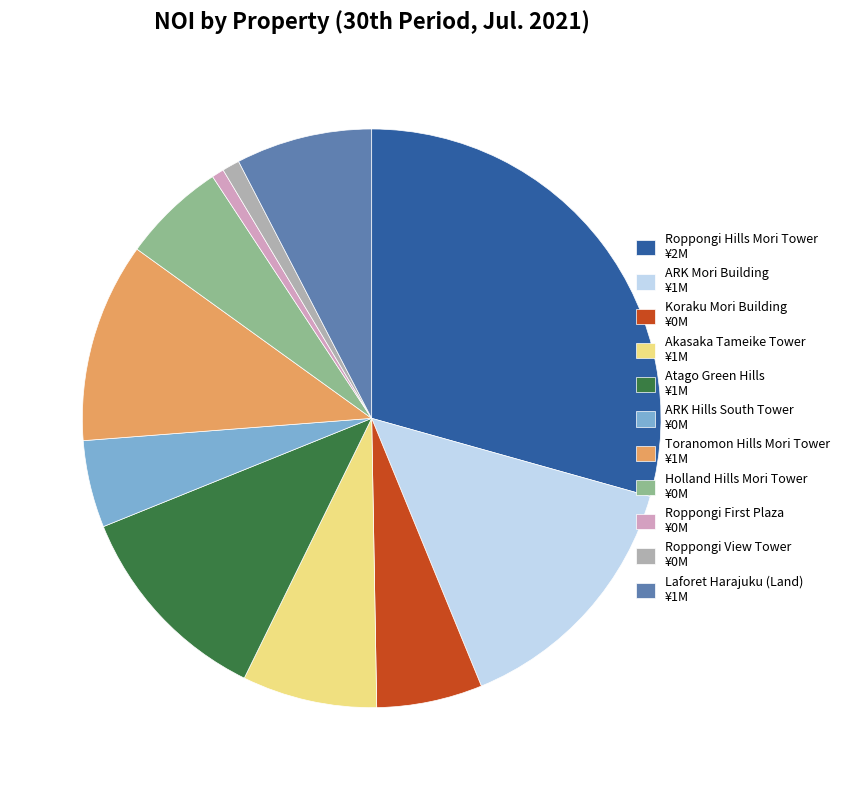

Which has a higher value, ARK Mori Building ¥1M or Toranomon Hills Mori Tower ¥1M?

ARK Mori Building ¥1M